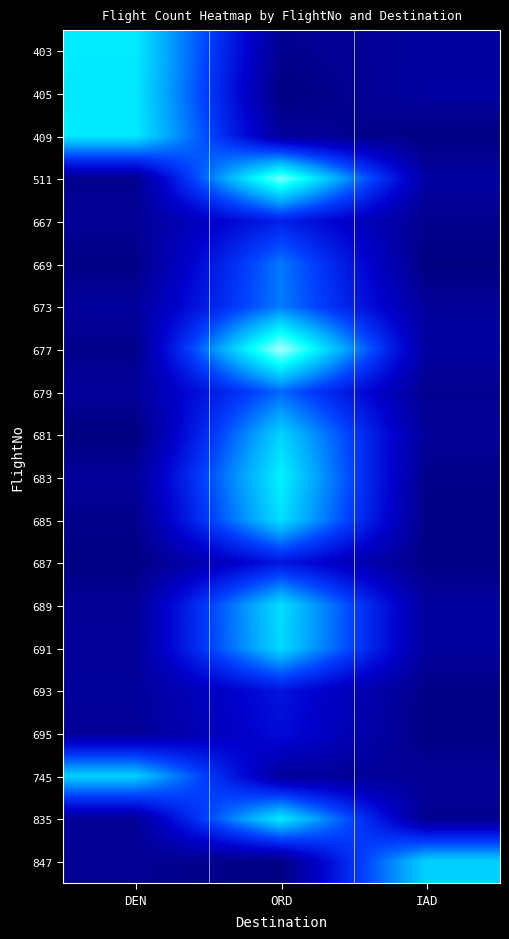

Reading left to right, transcribe all the data shown in this chart.

403: DEN=0.8	ORD=0.0	IAD=0.1
405: DEN=0.7	ORD=0.0	IAD=0.1
409: DEN=0.8	ORD=0.1	IAD=0.0
511: DEN=0.0	ORD=0.9	IAD=0.1
667: DEN=0.1	ORD=0.3	IAD=0.0
669: DEN=0.0	ORD=0.5	IAD=0.0
673: DEN=0.1	ORD=0.5	IAD=0.1
677: DEN=0.0	ORD=1.0	IAD=0.1
679: DEN=0.1	ORD=0.5	IAD=0.0
681: DEN=0.0	ORD=0.7	IAD=0.1
683: DEN=0.1	ORD=0.8	IAD=0.0
685: DEN=0.0	ORD=0.7	IAD=0.0
687: DEN=0.0	ORD=0.3	IAD=0.0
689: DEN=0.1	ORD=0.7	IAD=0.1
691: DEN=0.1	ORD=0.7	IAD=0.1
693: DEN=0.1	ORD=0.3	IAD=0.0
695: DEN=0.1	ORD=0.2	IAD=0.0
745: DEN=0.7	ORD=0.1	IAD=0.1
835: DEN=0.1	ORD=0.8	IAD=0.0
847: DEN=0.1	ORD=0.0	IAD=0.7